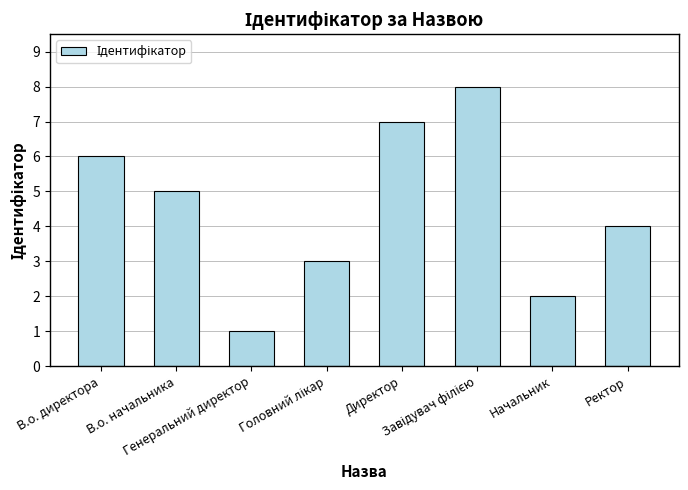

What is the sum of all values?

36